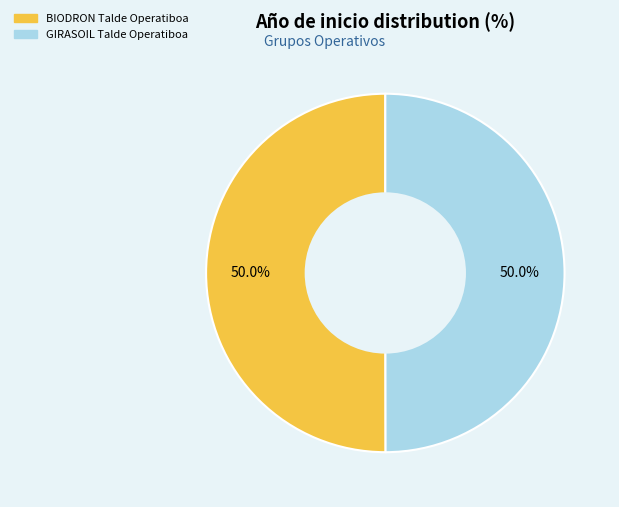

What percentage is the GIRASOIL Talde Operatiboa slice, to the nearest percent?

50%